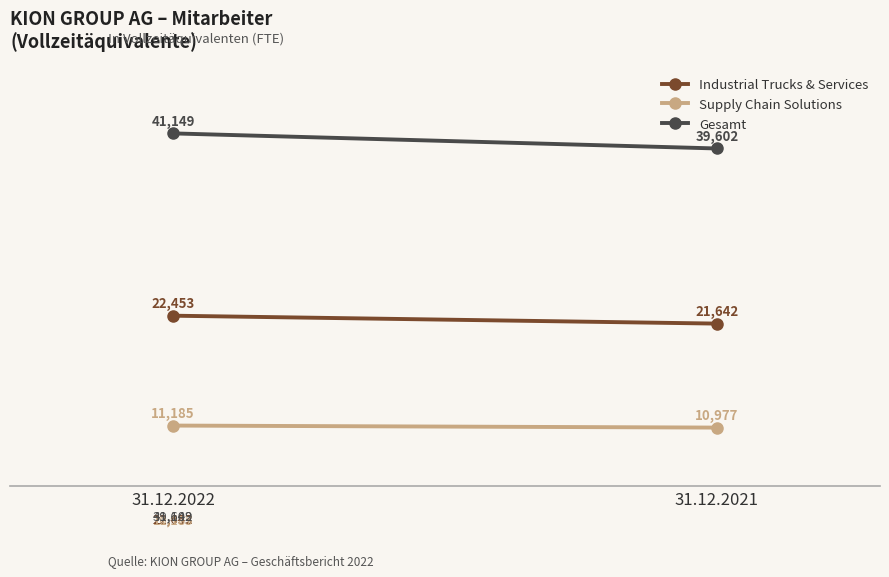

True or false: Industrial Trucks & Services has a value of 29979 at 31.12.2021.

False